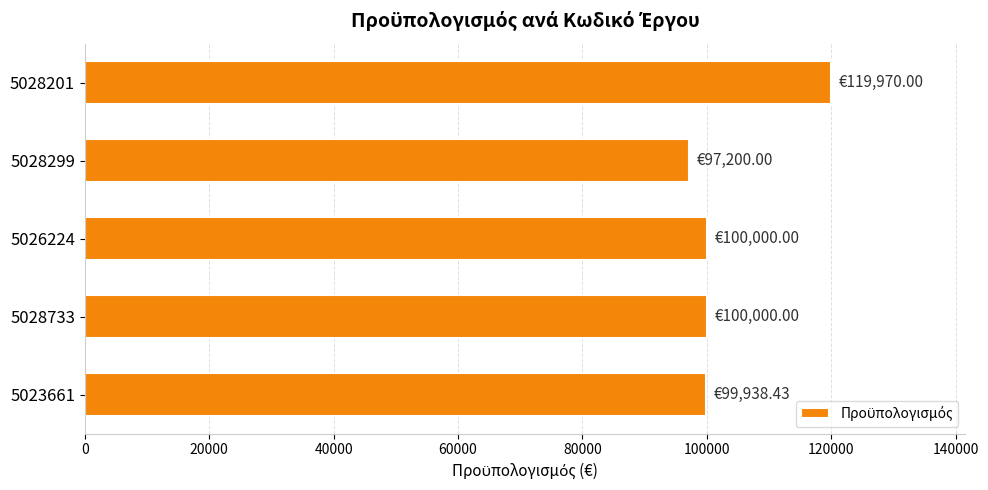

What is the minimum value shown in the chart?

97200.0